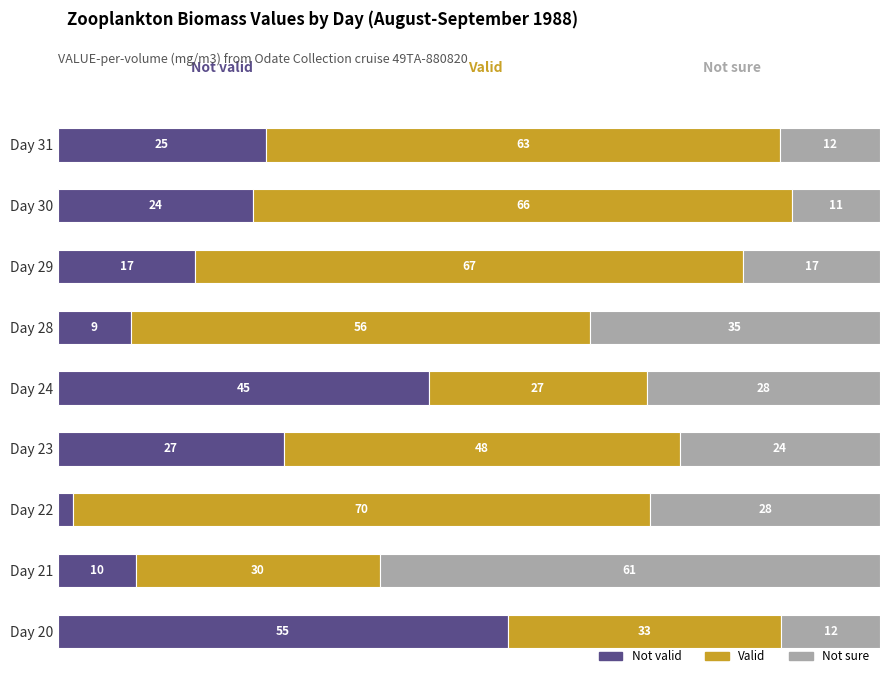

What is the difference between the maximum and minimum values in the Valid series?

43.7